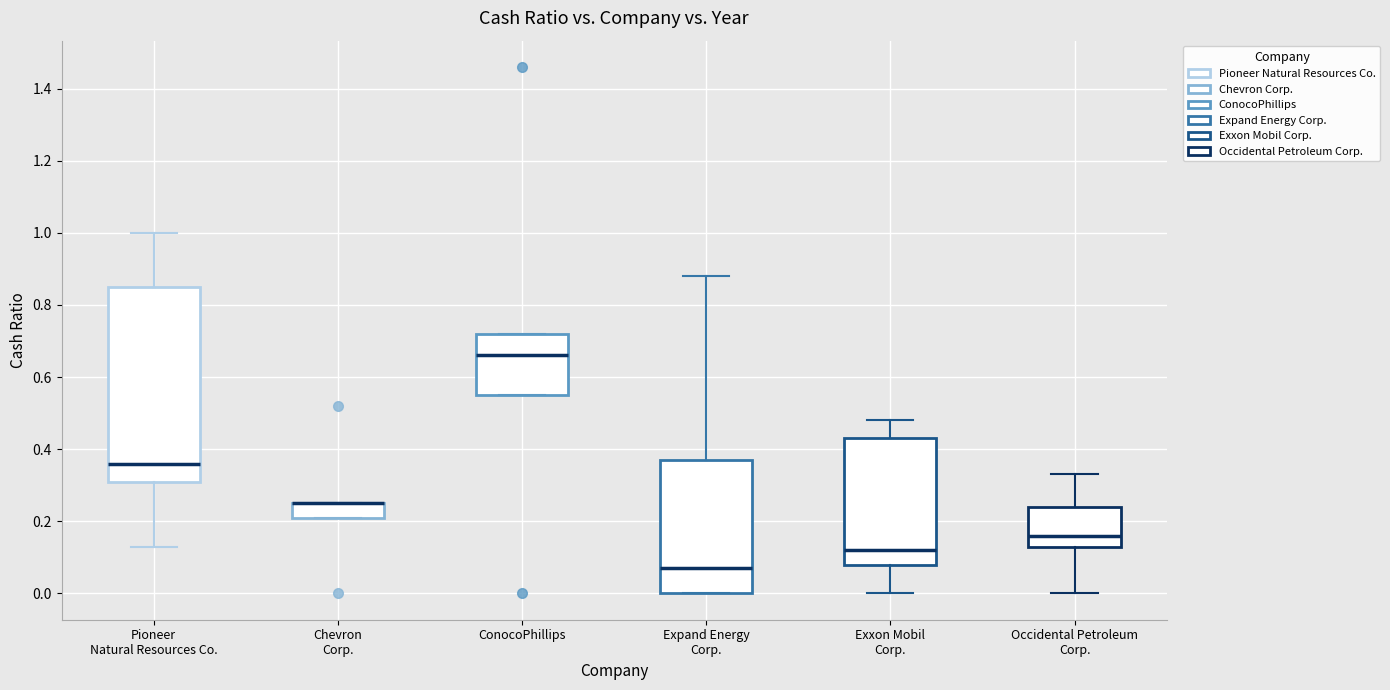

Which box is the tallest, from its lower edge to its upper edge?

Pioneer Natural Resources Co.